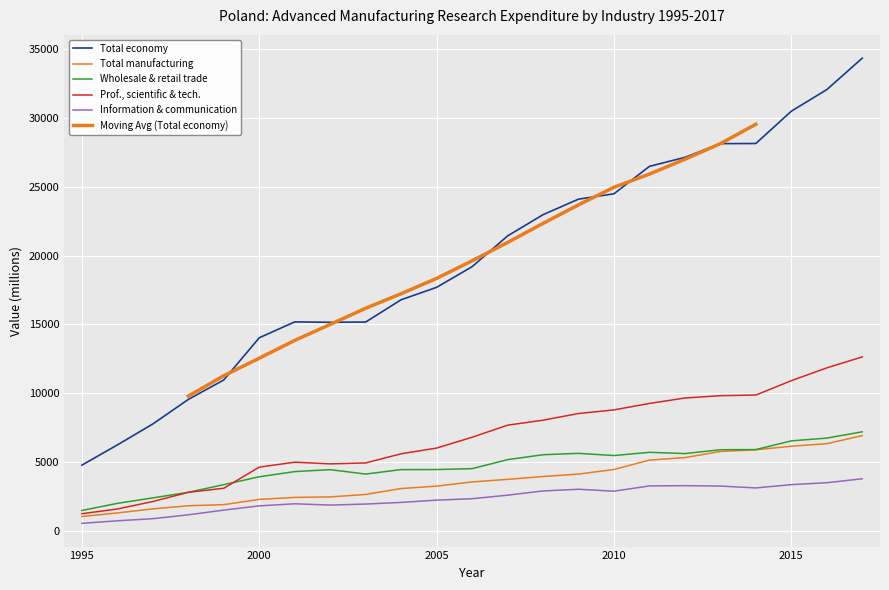

What is the difference between the second highest and second lowest values in the Total economy series?

25832.5